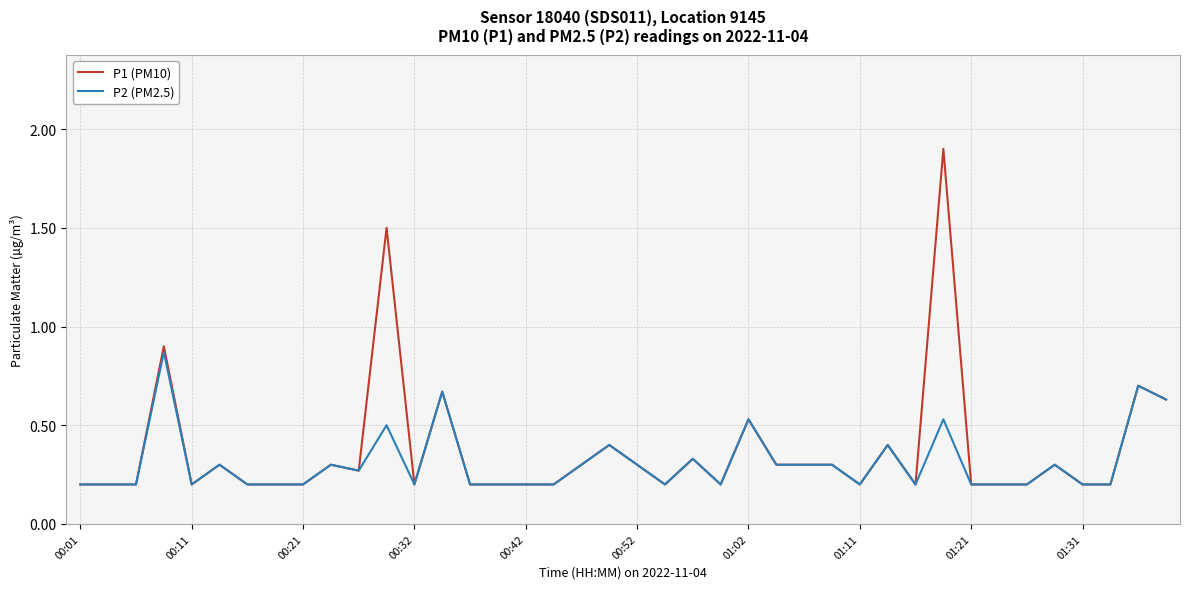

Which series has the largest range (max minus min)?

P1 (PM10)